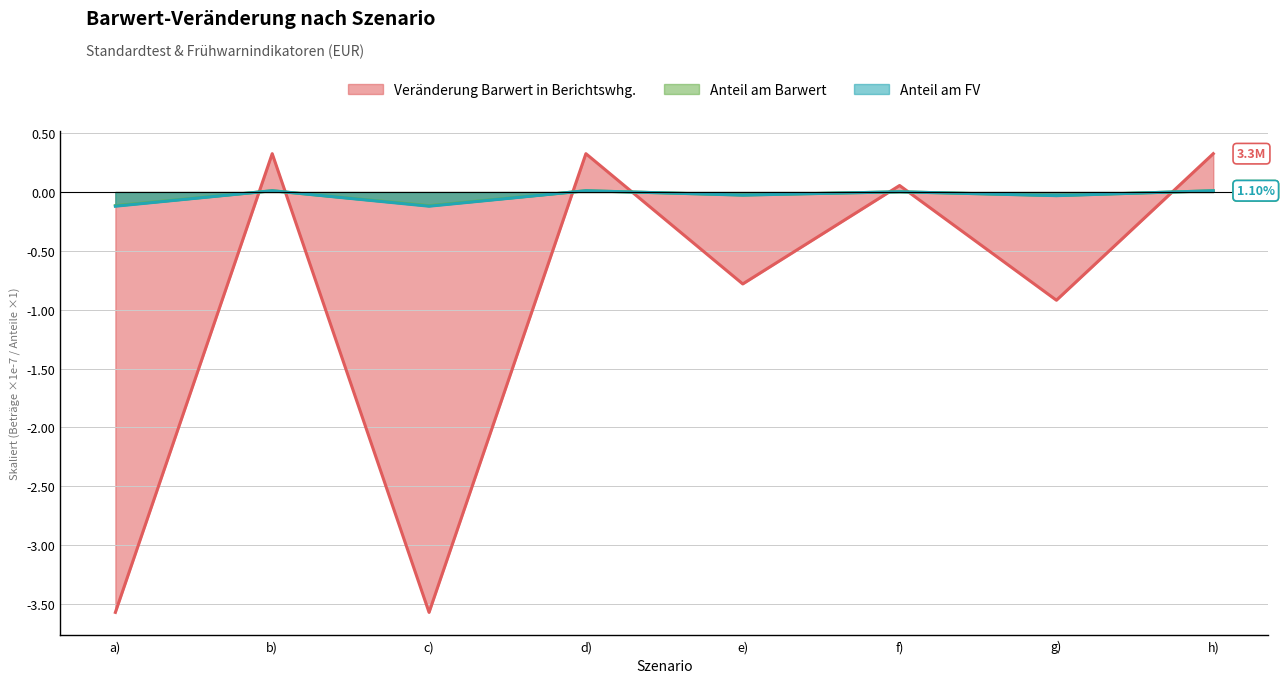

After their last crossing, which series has the higher values: Veränderung Barwert in Berichtswhg. or Anteil am Barwert?

Veränderung Barwert in Berichtswhg.